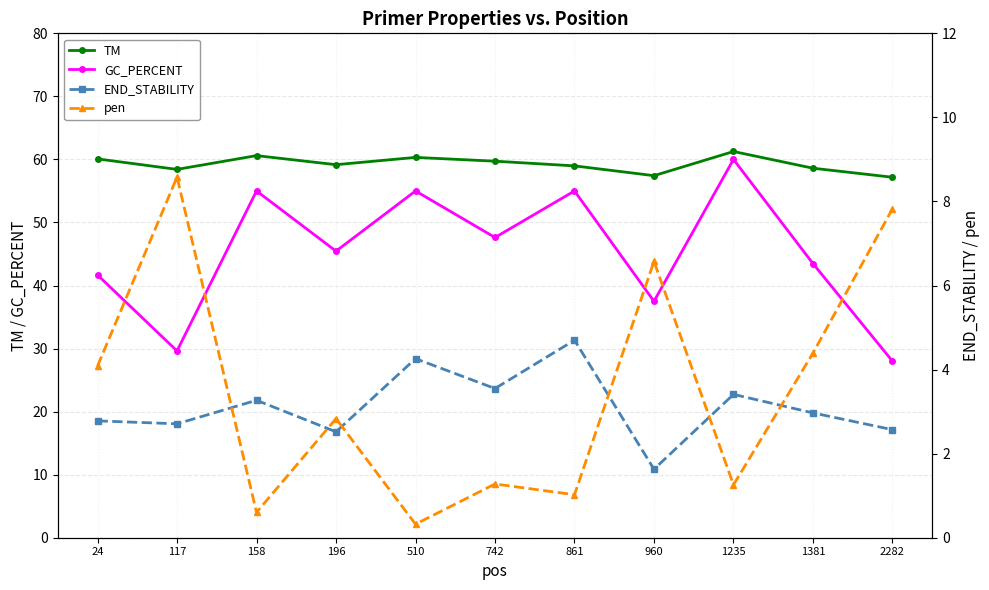

List the series in order of their peak value, lowest first.

END_STABILITY, pen, GC_PERCENT, TM